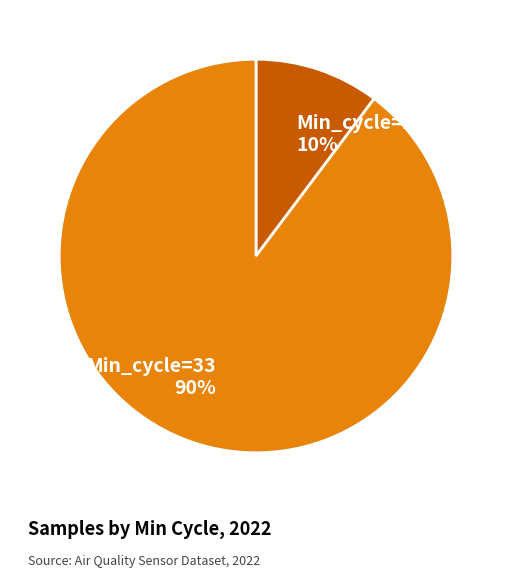

How many slices are in this pie chart?

2